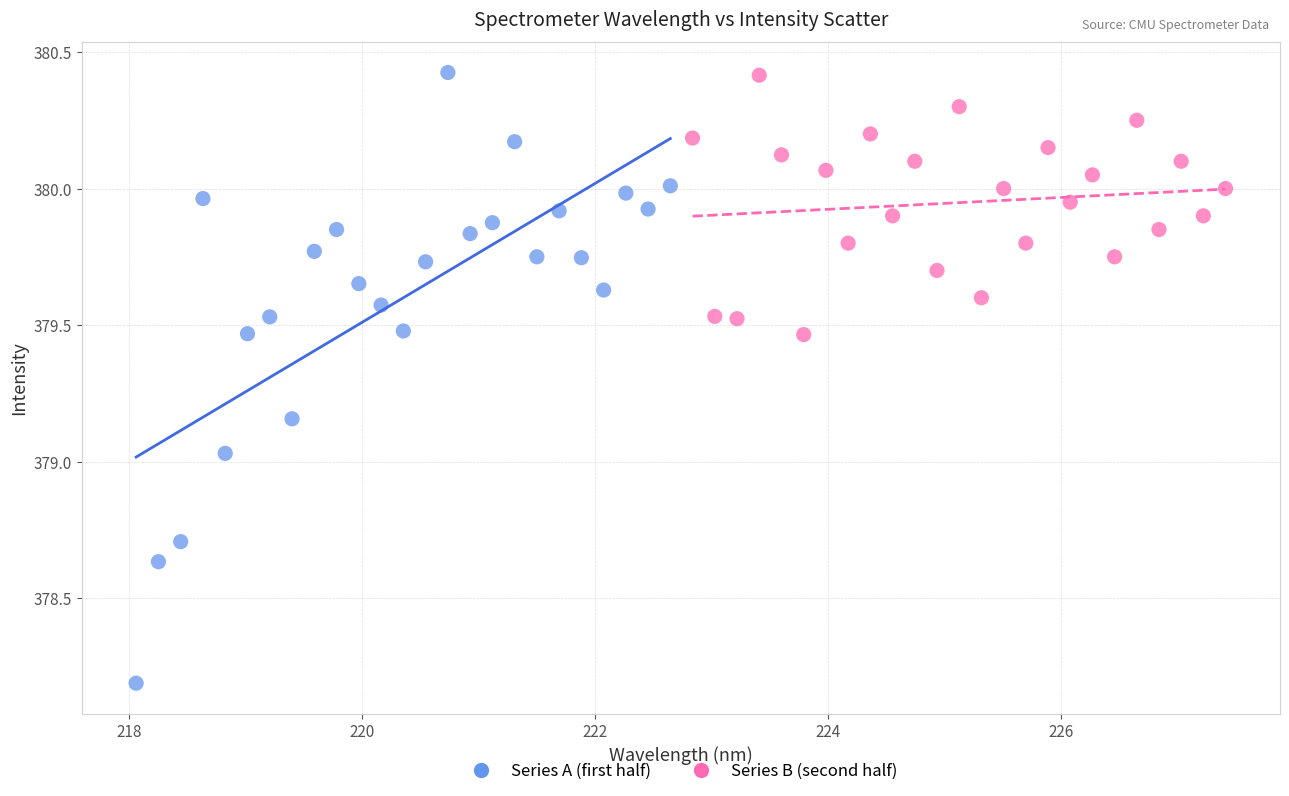

What are all the series names shown in the legend?

Series A (first half), Series B (second half)